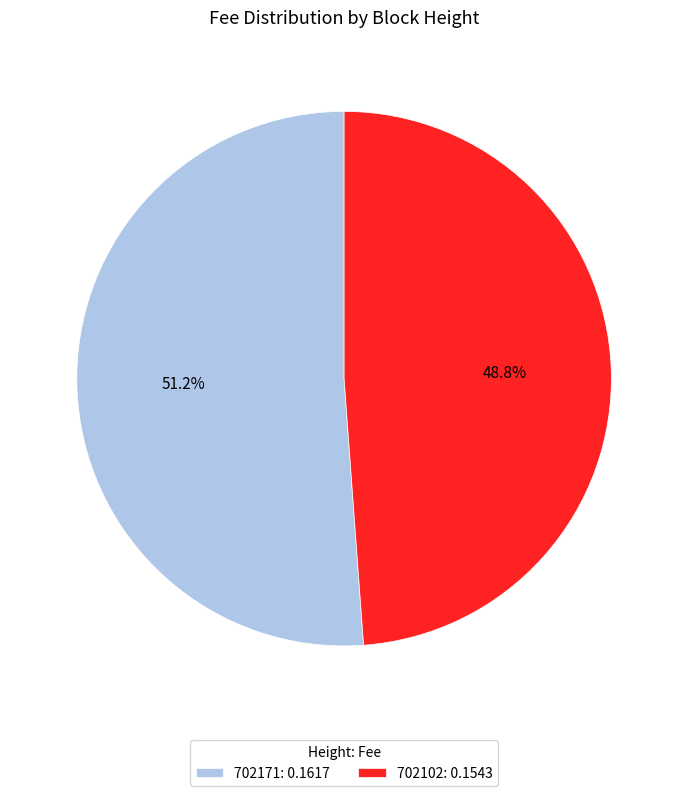

To the nearest percent, what is the average slice percentage?

50%